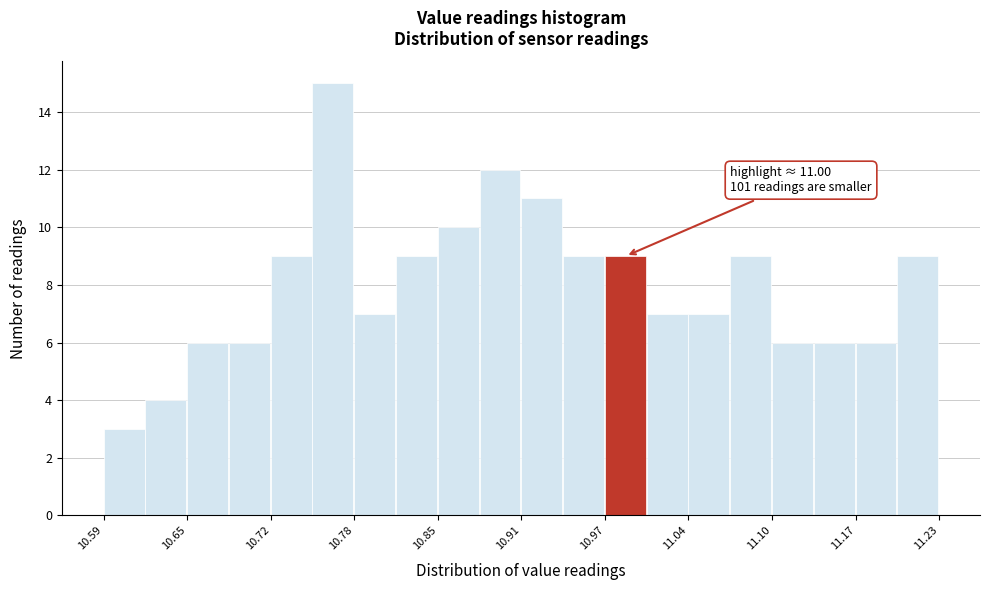

Read against the x-axis, roughly where is the centre of the tallest bar?

10.77